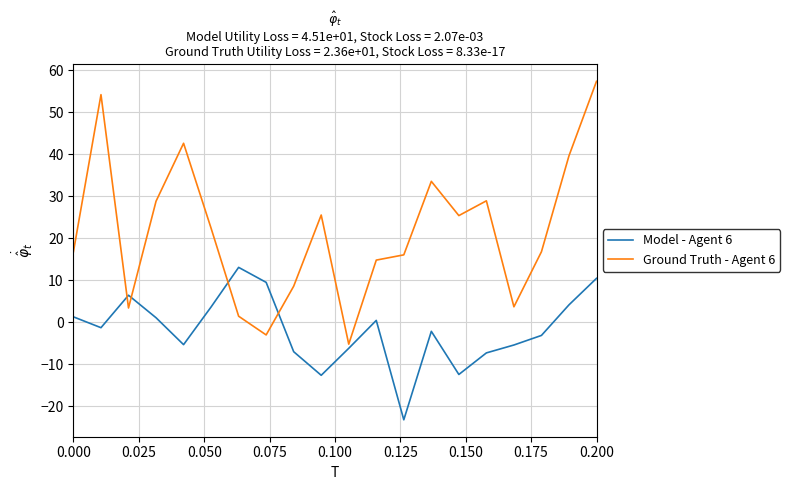

List the series in order of their overall mean, highest first.

Ground Truth - Agent 6, Model - Agent 6